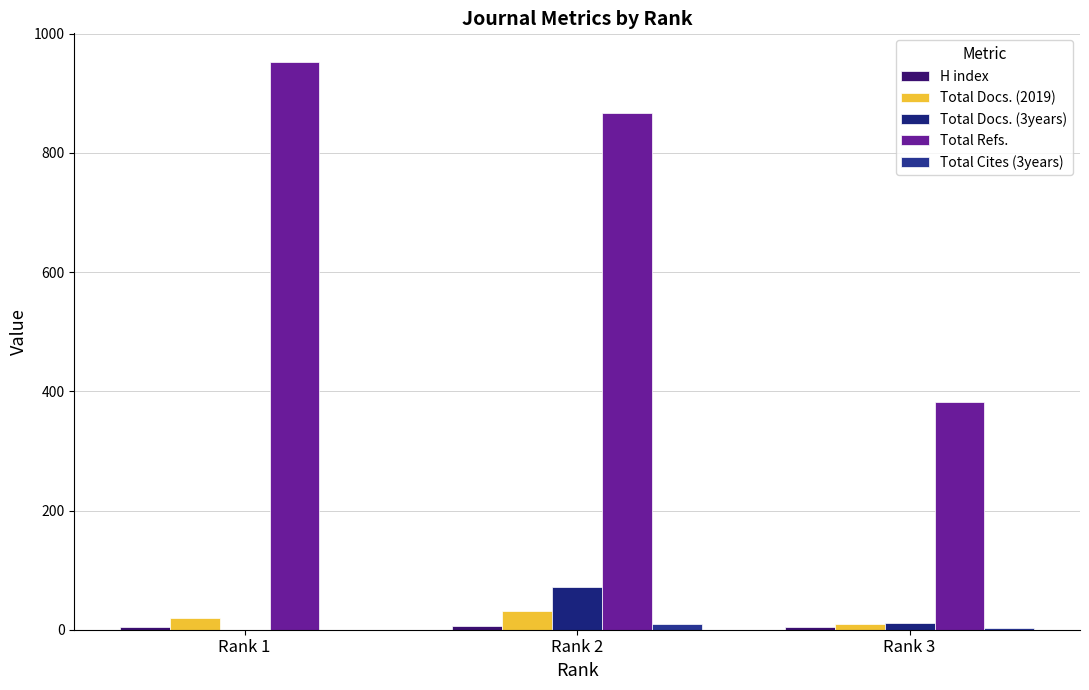

Read the Total Cites (3years) value at Rank 3.

3